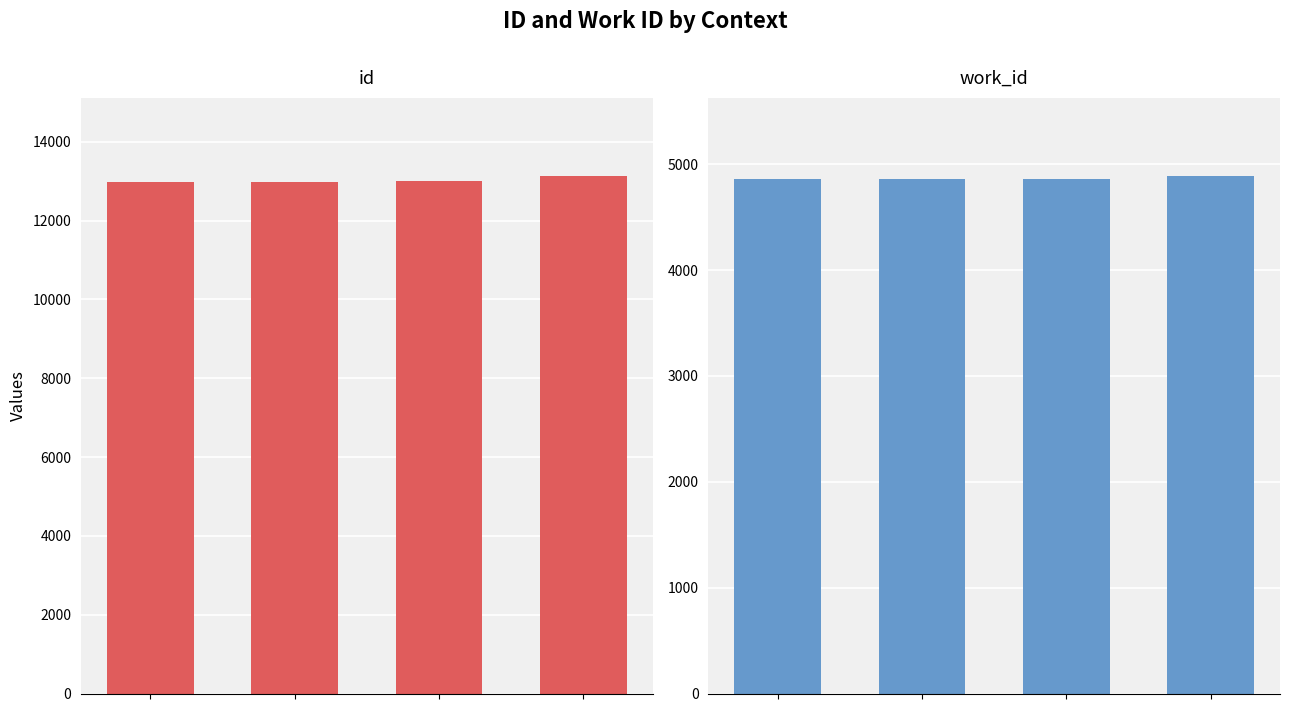

Rank the categories by id value from lowest to highest.

0, 1, 2, 3